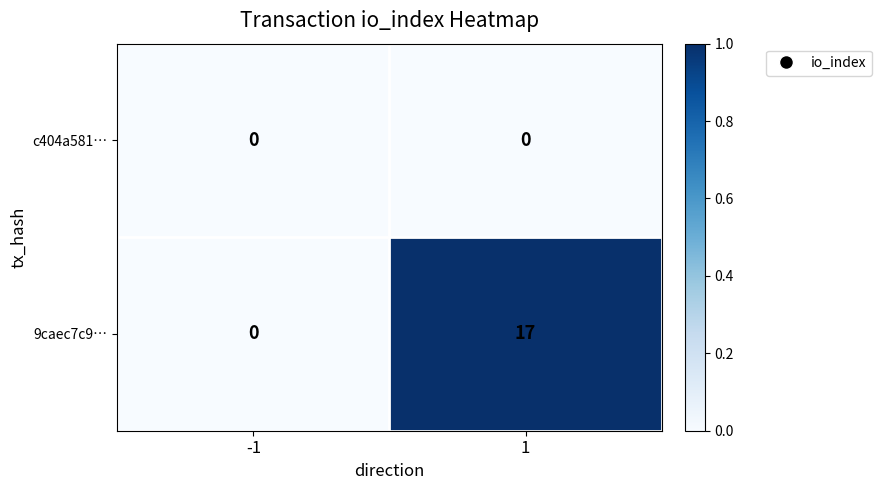

The value of 9caec7c9… at -1 is 11. True or false?

False